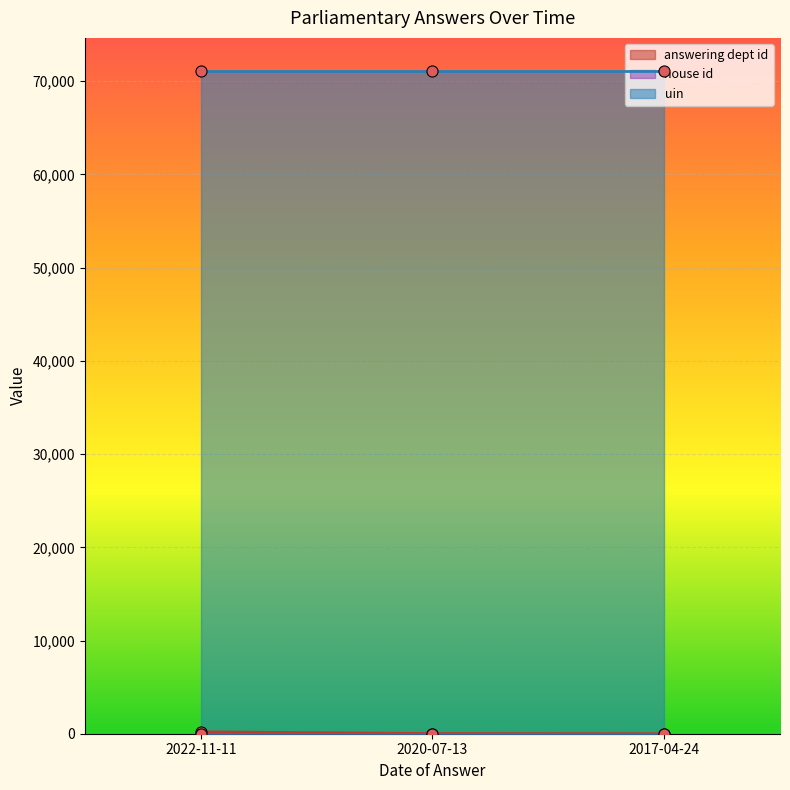

What is the sum of all answering dept id values?

222